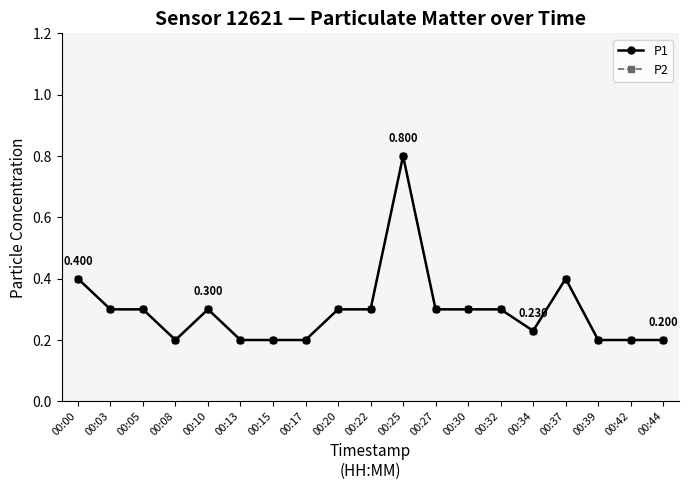

Rank the categories by P2 value from lowest to highest.

00:08, 00:13, 00:15, 00:17, 00:39, 00:42, 00:44, 00:34, 00:03, 00:05, 00:10, 00:20, 00:22, 00:27, 00:30, 00:32, 00:00, 00:37, 00:25